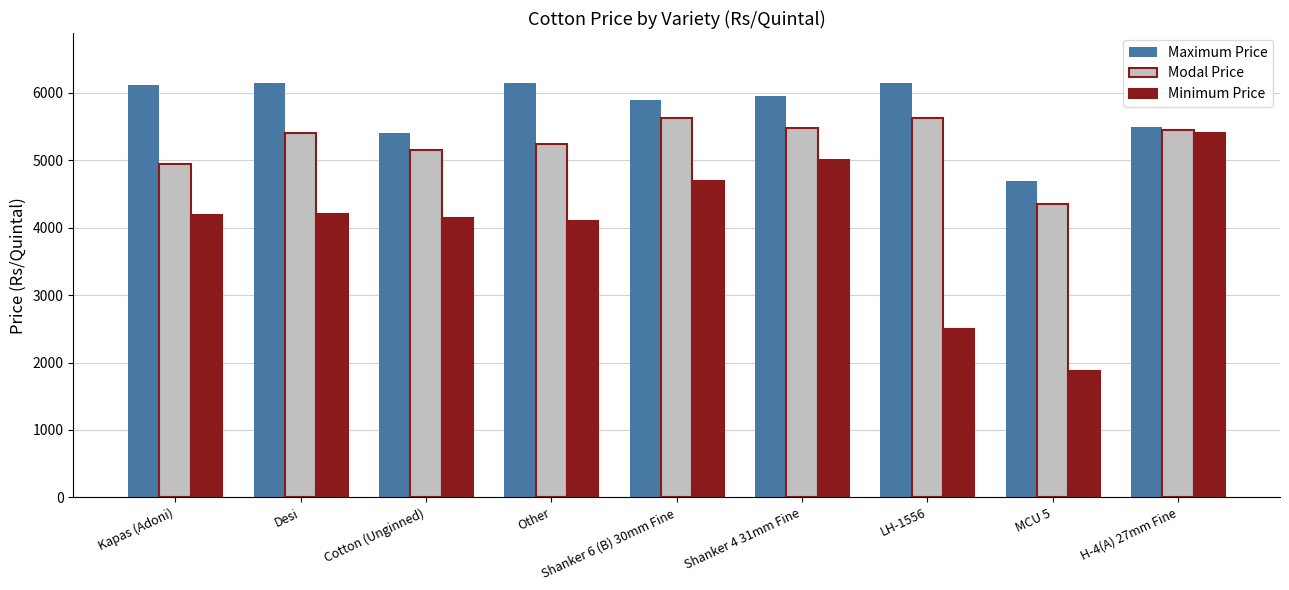

What is the label of the 7th bar from the right?

Cotton (Unginned)